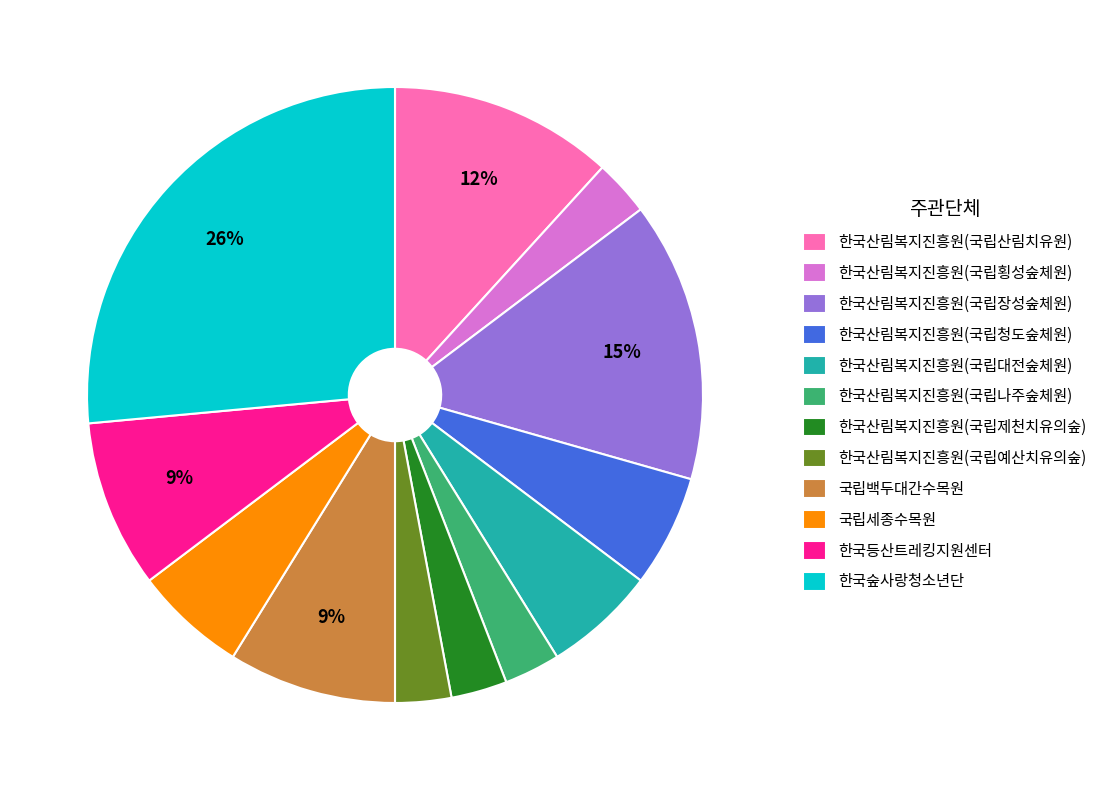

Is it true that 한국산림복지진흥원(국립산림치유원) is 21% of the pie?

False